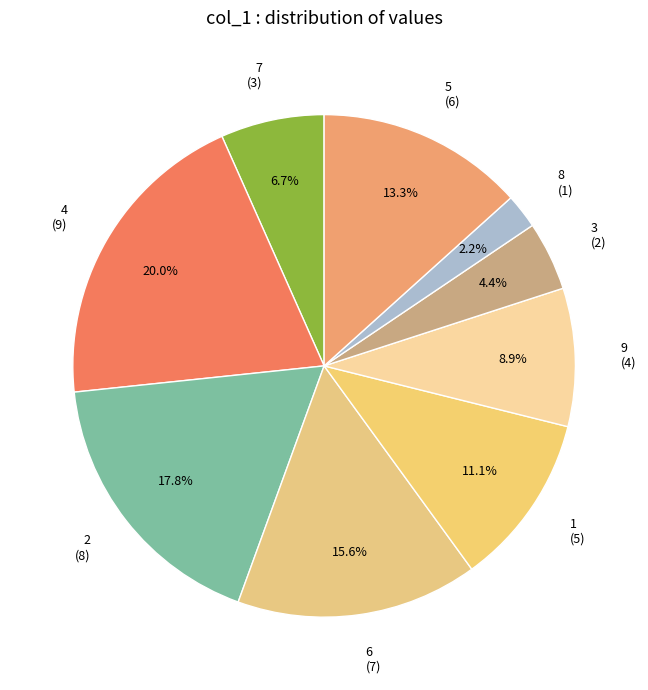

Is there a majority slice in this chart?

No